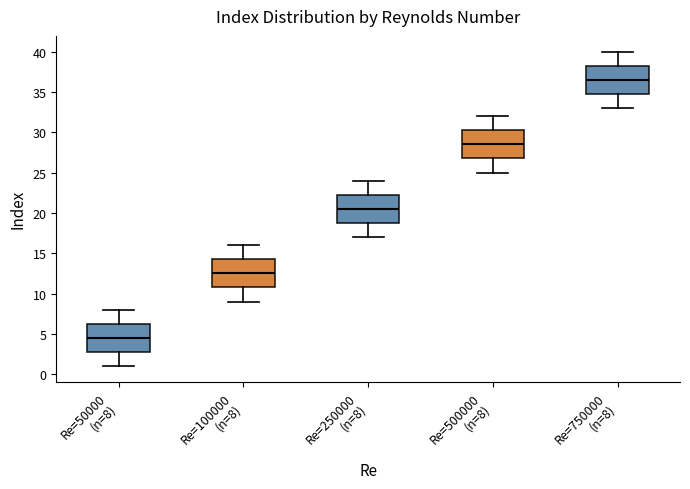

Reading left to right, transcribe this box plot: for each box, give where its median line is, the range the box spans, and where its two whiskers end, as read against the y-axis. The values are not printed on the chart, so give them approximately, as read against the axis.

Re=50000 (n=8): median 4.5, box 3.0 to 6.5, whiskers 1.0 to 8.0
Re=100000 (n=8): median 12.5, box 11.0 to 14.5, whiskers 9.0 to 16.0
Re=250000 (n=8): median 20.5, box 19.0 to 22.5, whiskers 17.0 to 24.0
Re=500000 (n=8): median 28.5, box 27.0 to 30.5, whiskers 25.0 to 32.0
Re=750000 (n=8): median 36.5, box 35.0 to 38.5, whiskers 33.0 to 40.0